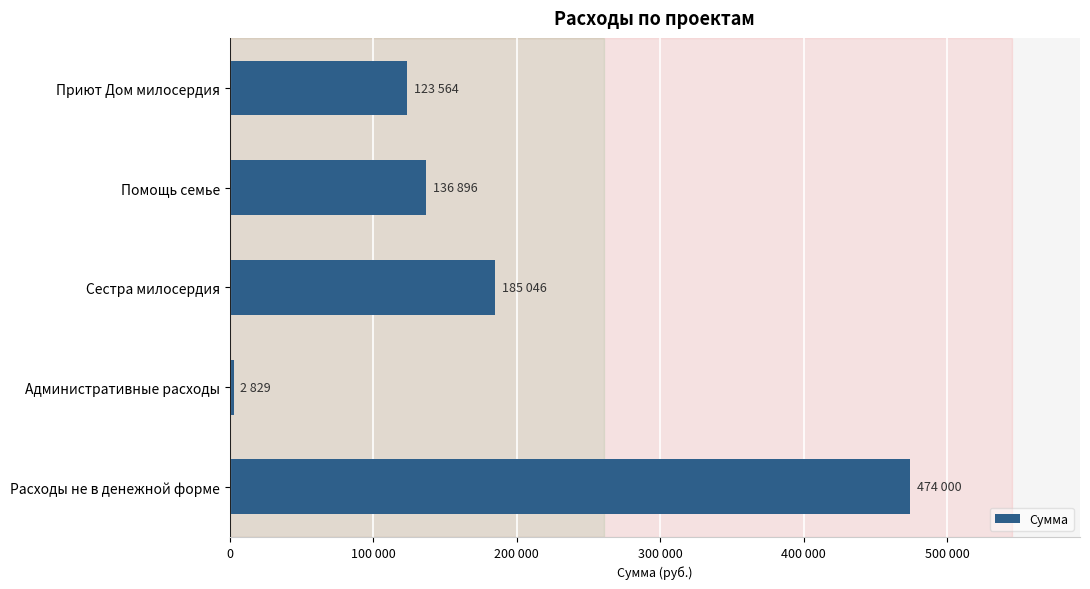

Does the chart contain any negative values?

No